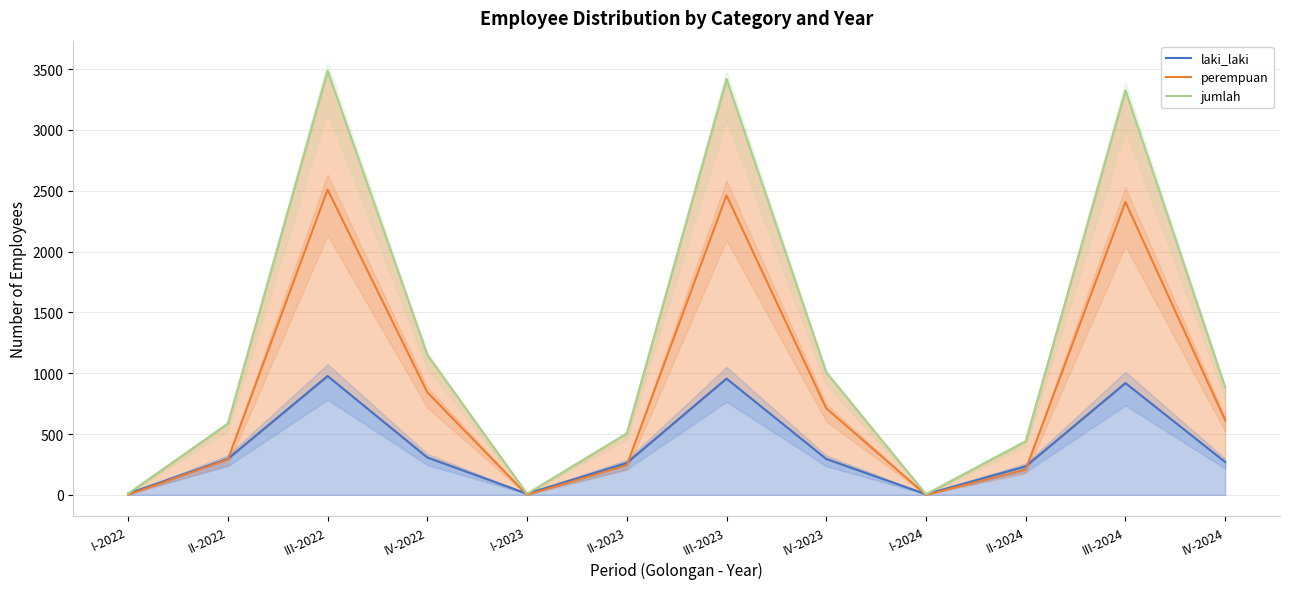

What is the label of the 4th point from the left?

IV-2022